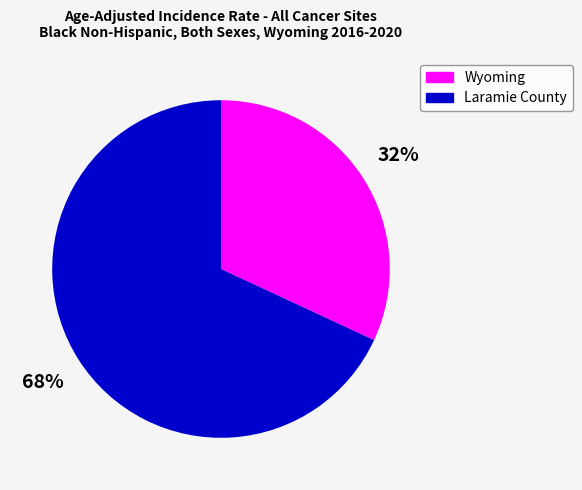

How many segments does this pie chart have?

2